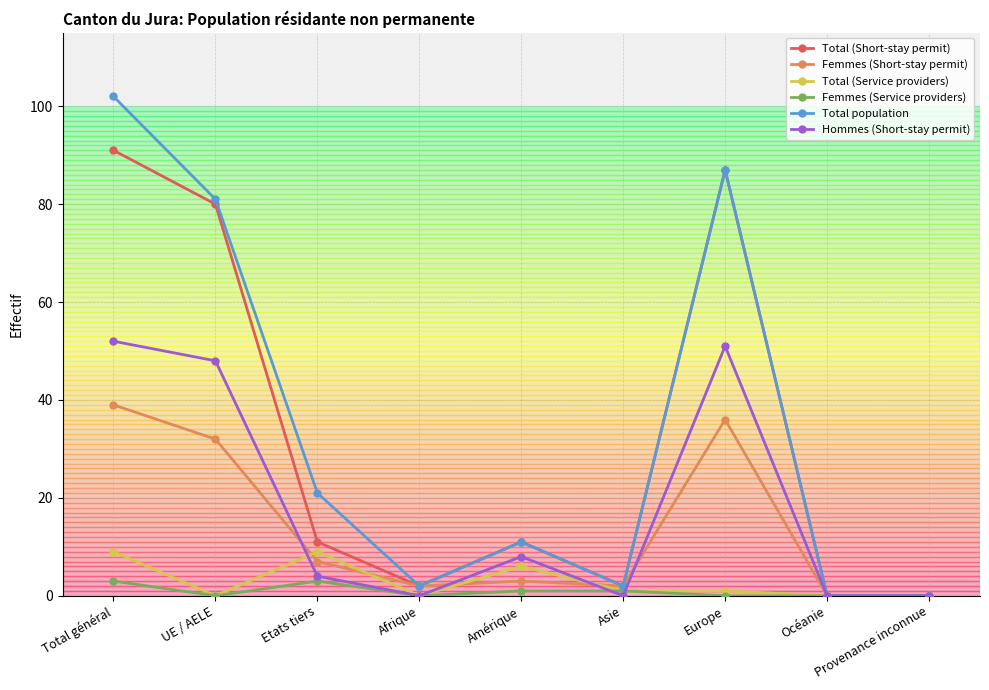

Reading left to right, extract all data points from this chart.

Total (Short-stay permit): Total général=91	UE / AELE=80	Etats tiers=11	Afrique=2	Amérique=11	Asie=2	Europe=87	Océanie=0	Provenance inconnue=0
Femmes (Short-stay permit): Total général=39	UE / AELE=32	Etats tiers=7	Afrique=2	Amérique=3	Asie=2	Europe=36	Océanie=0	Provenance inconnue=0
Total (Service providers): Total général=9	UE / AELE=0	Etats tiers=9	Afrique=0	Amérique=6	Asie=1	Europe=1	Océanie=0	Provenance inconnue=0
Femmes (Service providers): Total général=3	UE / AELE=0	Etats tiers=3	Afrique=0	Amérique=1	Asie=1	Europe=0	Océanie=0	Provenance inconnue=0
Total population: Total général=102	UE / AELE=81	Etats tiers=21	Afrique=2	Amérique=11	Asie=2	Europe=87	Océanie=0	Provenance inconnue=0
Hommes (Short-stay permit): Total général=52	UE / AELE=48	Etats tiers=4	Afrique=0	Amérique=8	Asie=0	Europe=51	Océanie=0	Provenance inconnue=0